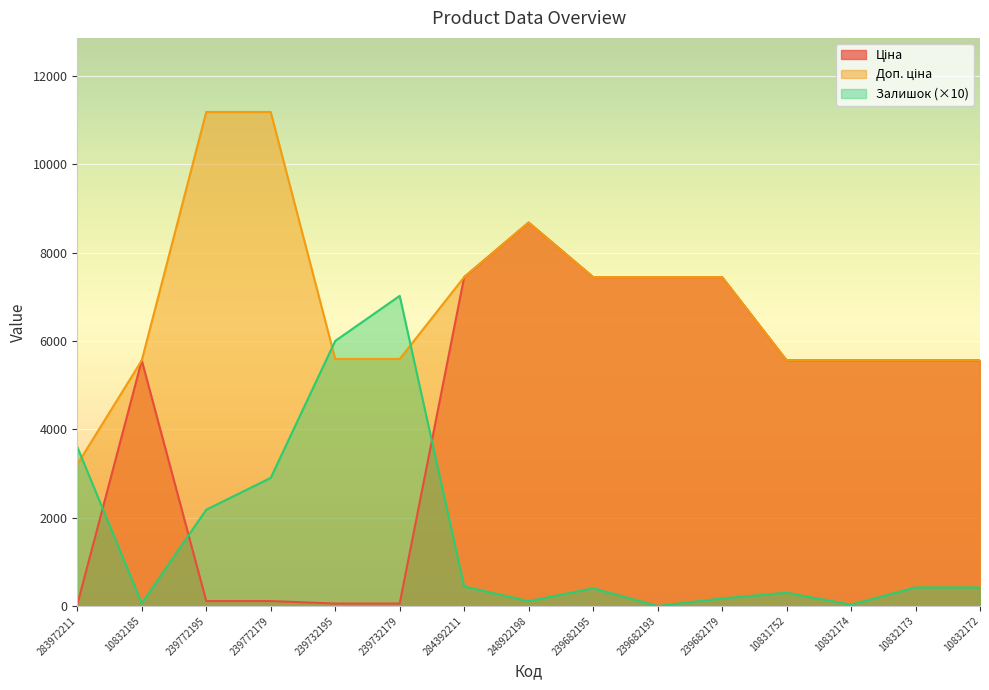

Where do Залишок and Доп. ціна first cross each other?

283972211 and 10832185